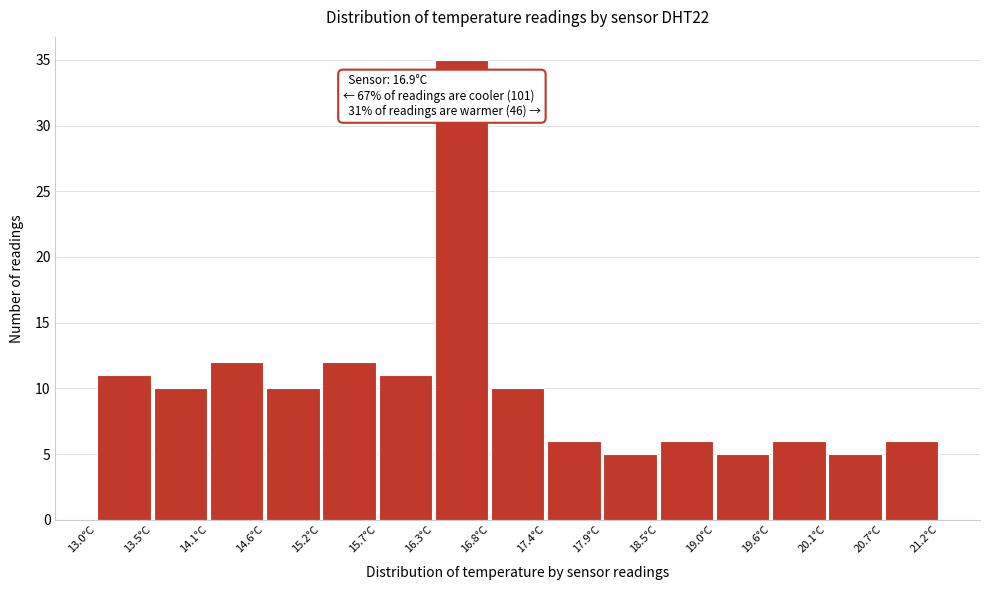

Over which range of the x-axis is the bar tallest?

16.3 to 16.8